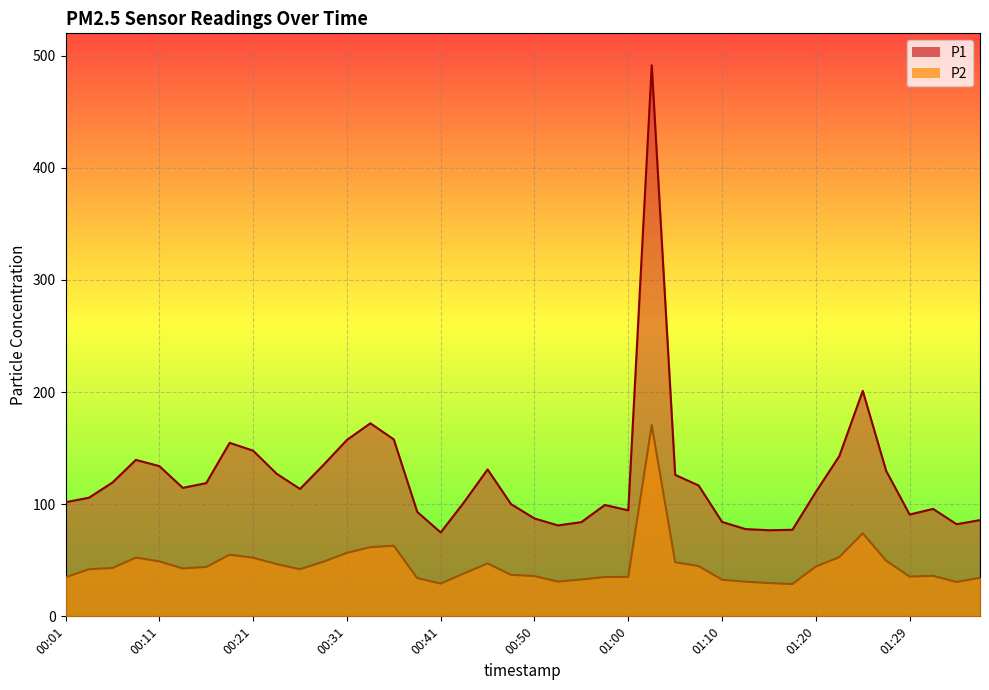

Rank the series by their maximum value, from lowest to highest.

P2, P1